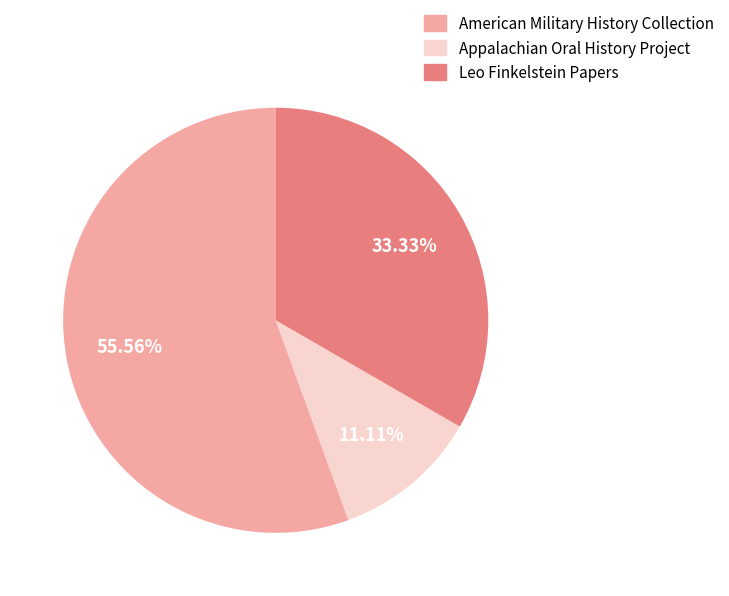

Does any single category account for the majority?

Yes